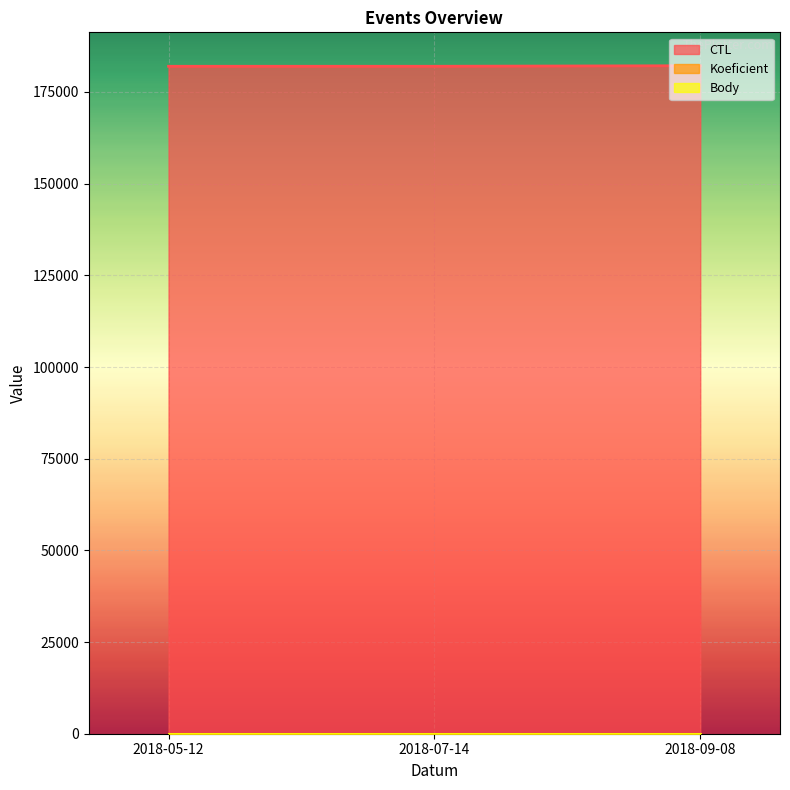

What is the label of the 3rd point from the right?

2018-05-12